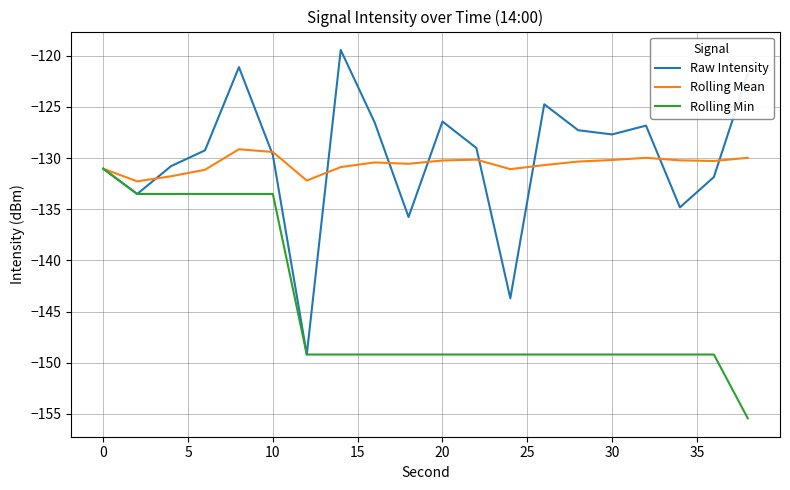

What is the lowest value of the Raw Intensity series?

-149.2